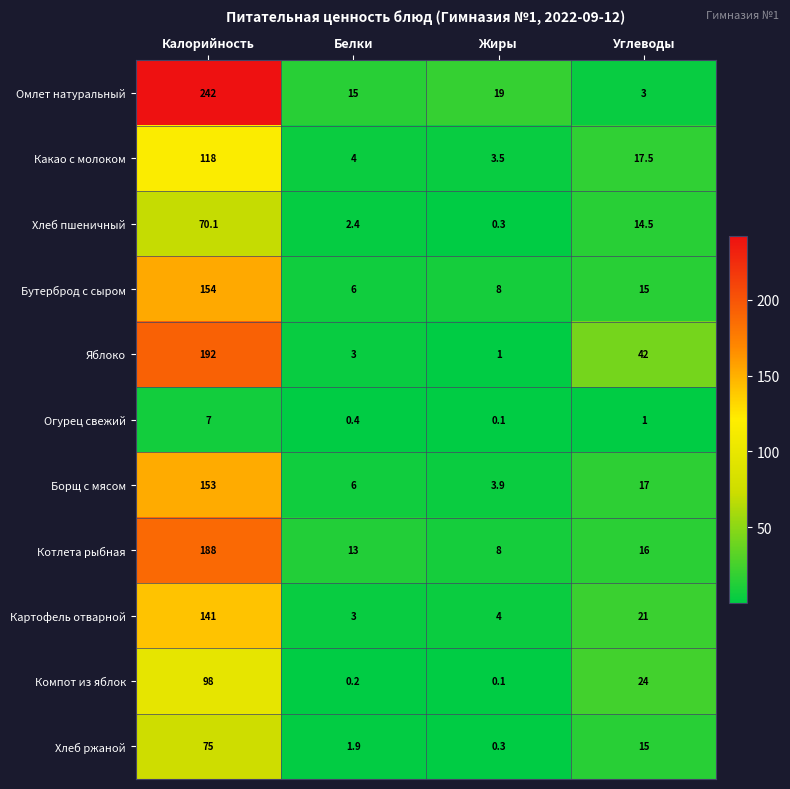

What is the maximum value shown in the chart?

242.0